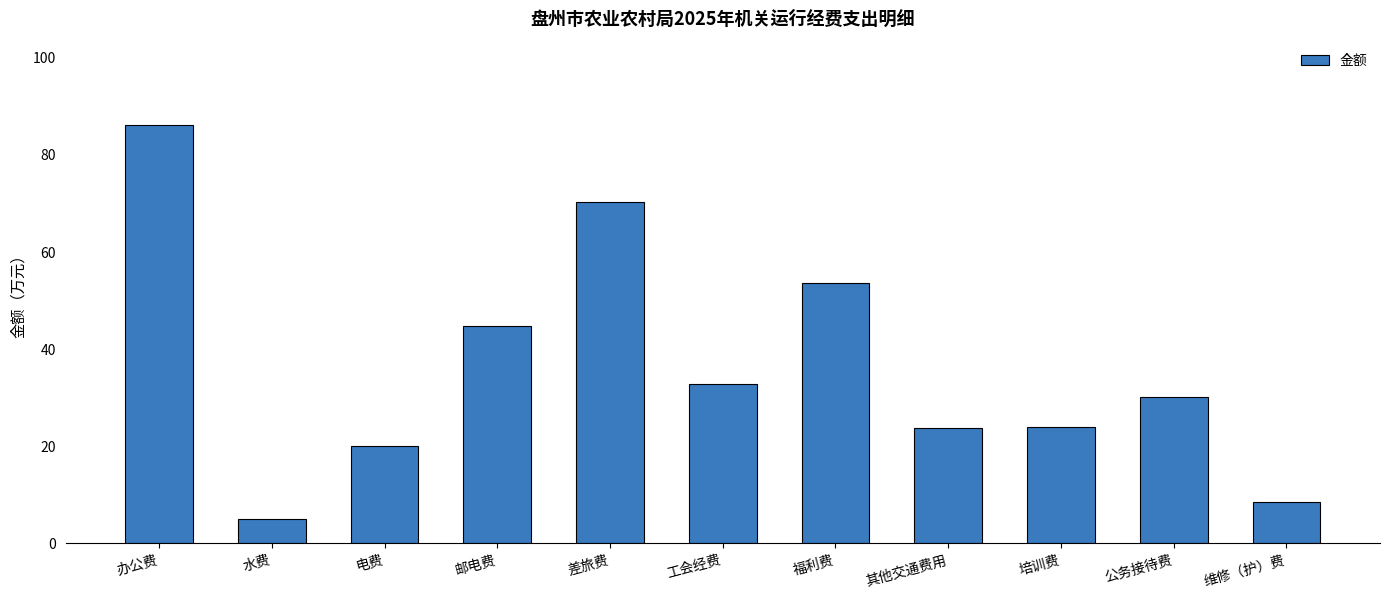

True or false: the data shows 53.6 at 福利费.

True